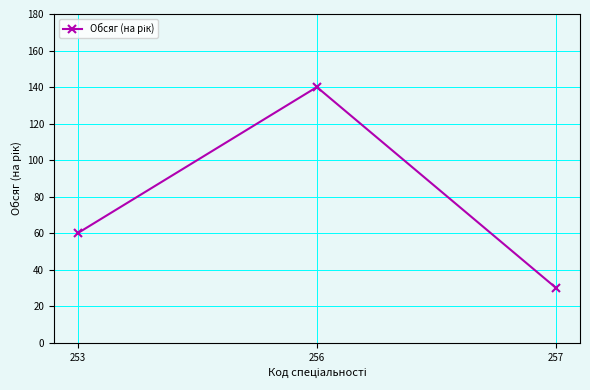

What is the value of the 2nd point from the left?

140